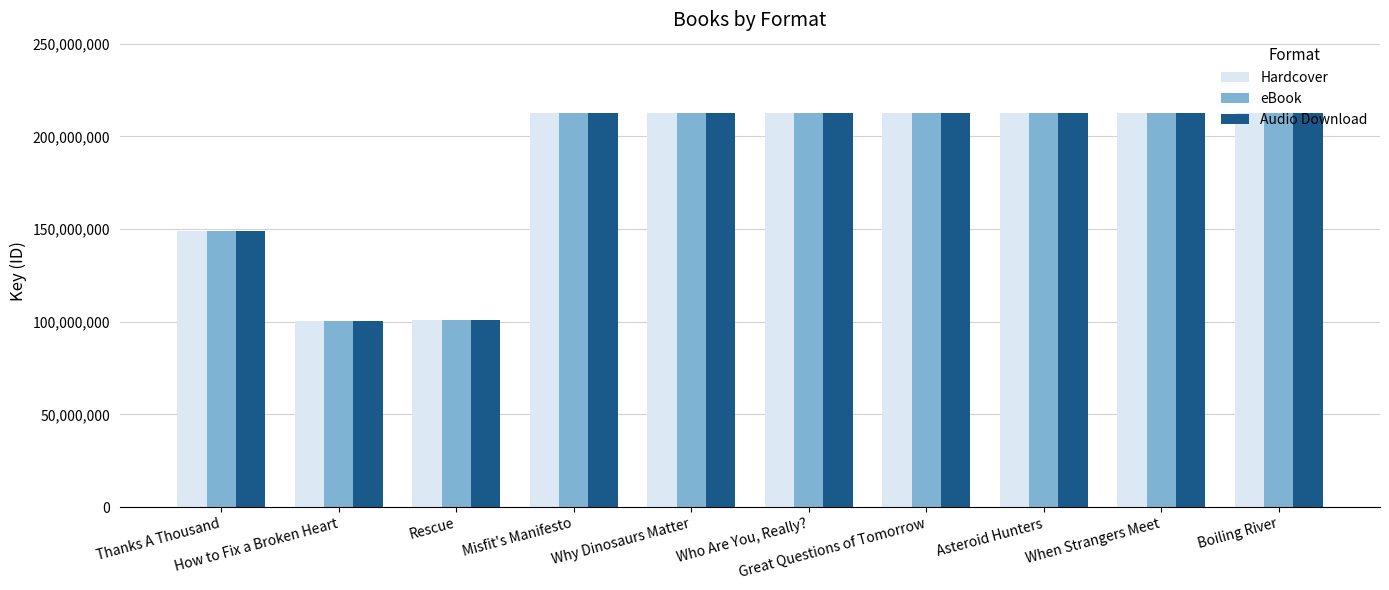

Are the bars horizontal?

No